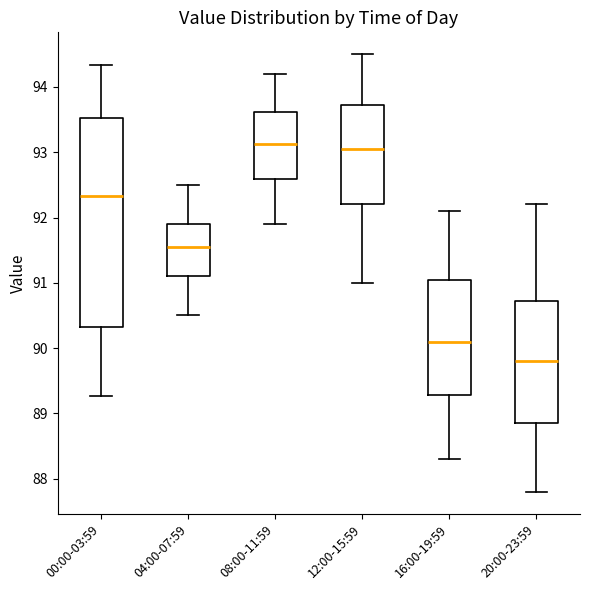

Where does the median line of the box for 04:00-07:59 sit on the y-axis? The values are not printed on the chart, so give them approximately, as read against the axis.

91.6